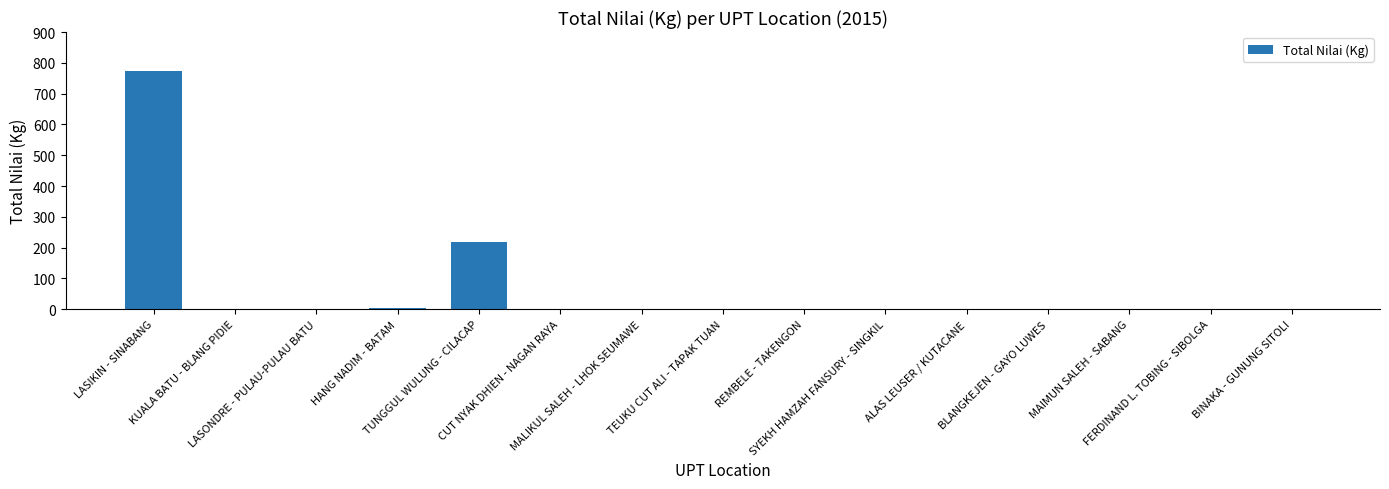

What is the sum of all values?

1001